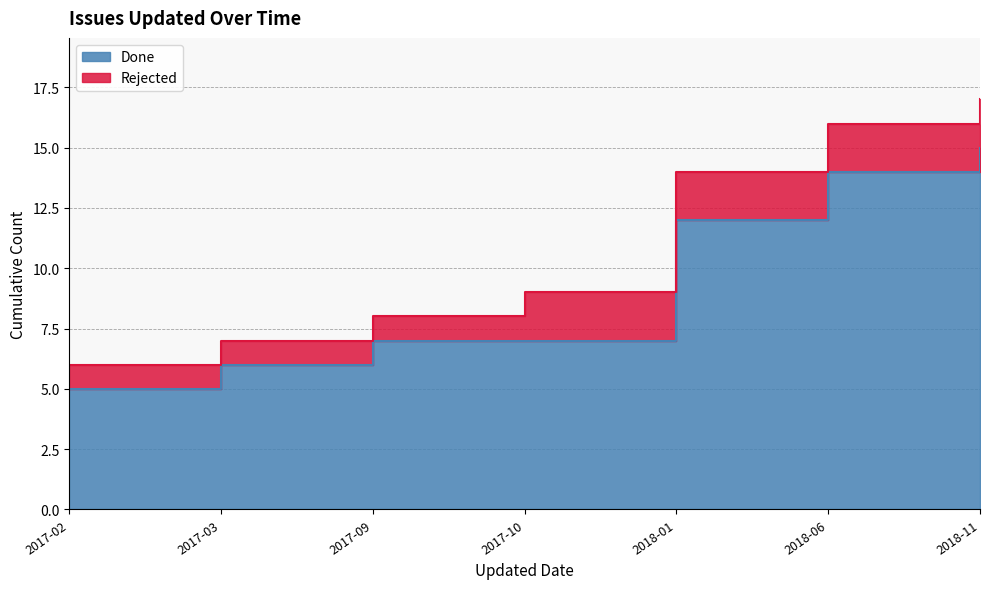

The value of Rejected at 2018-01 is 2. True or false?

False